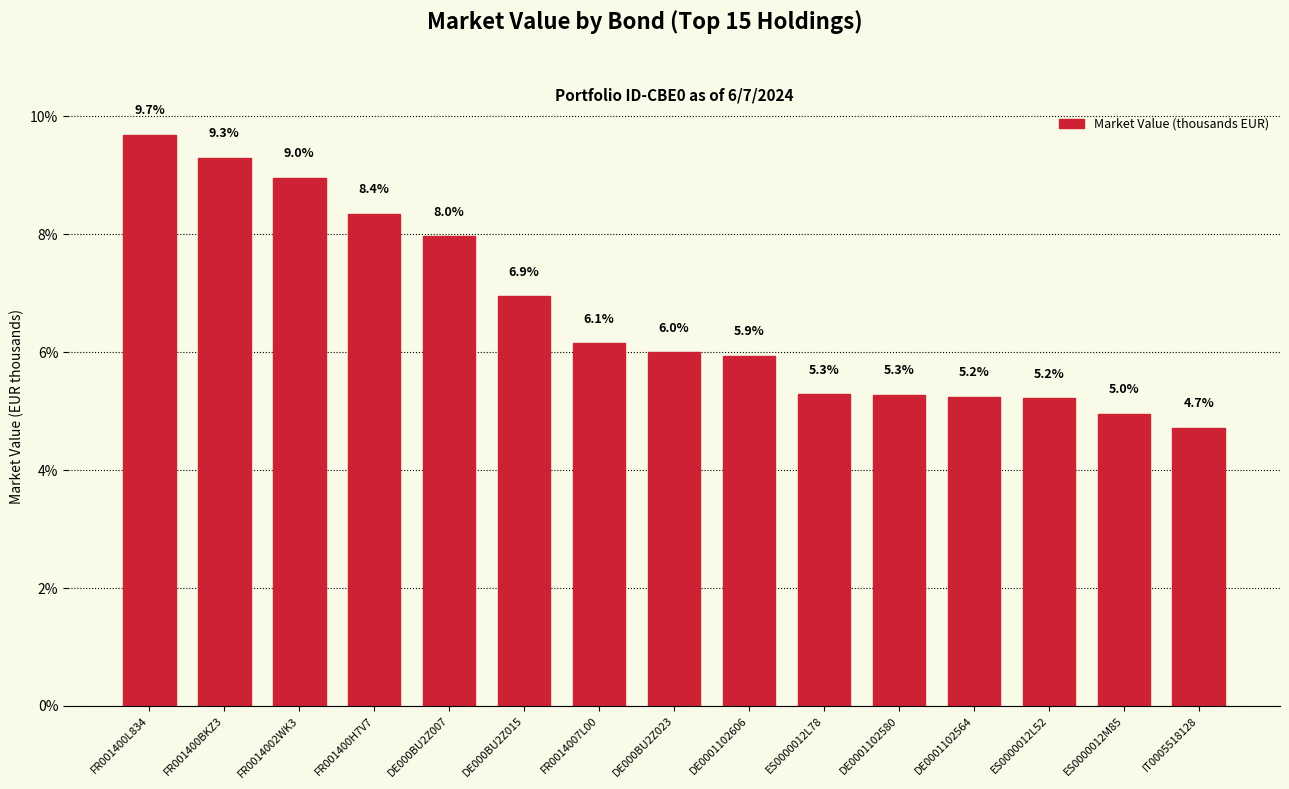

What is the minimum value shown in the chart?

4.7